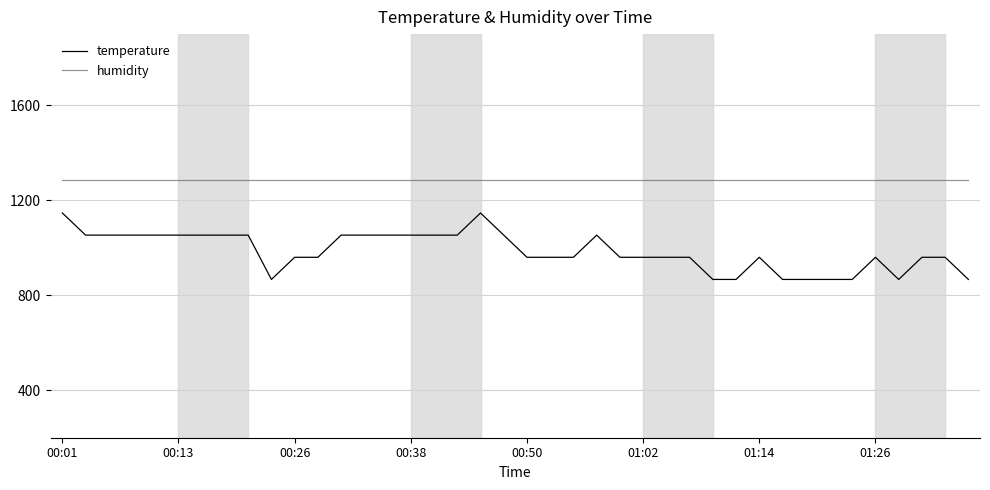

Does the chart have visible grid lines?

Yes